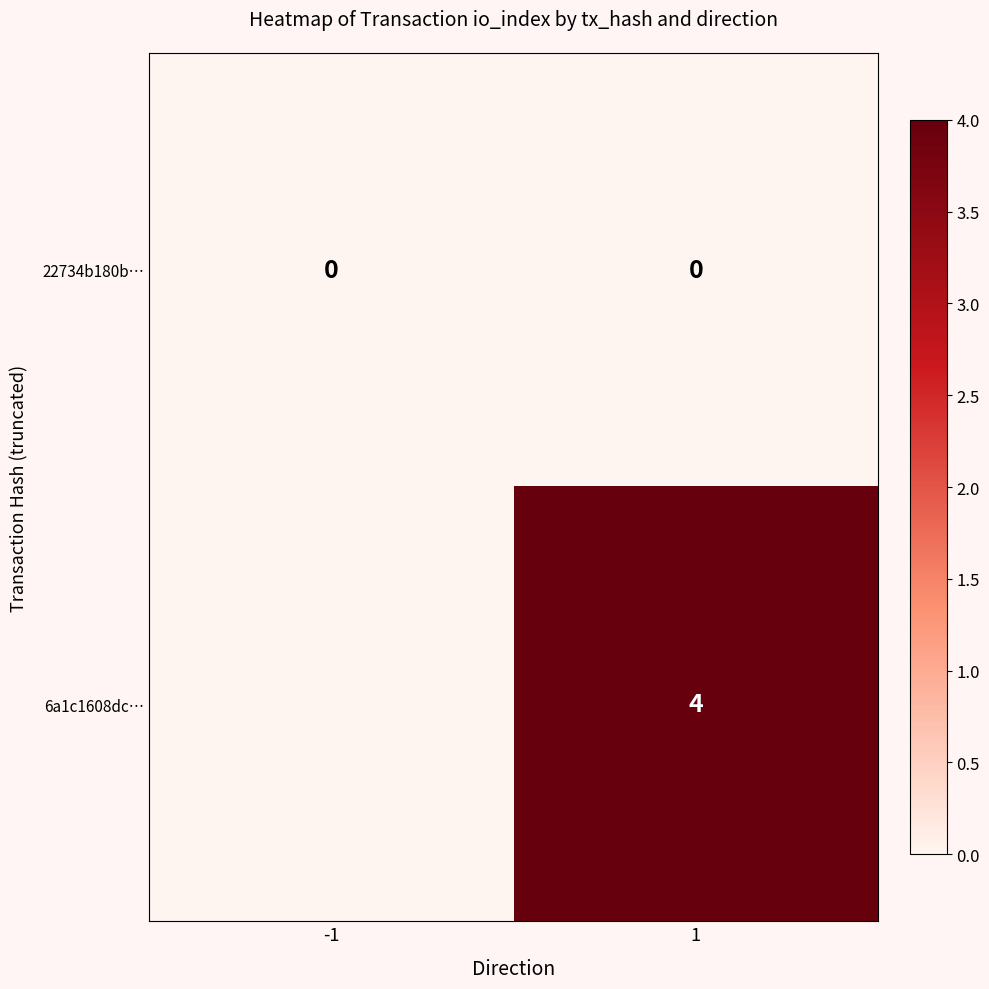

What is the difference between the highest and lowest values at 1?

4